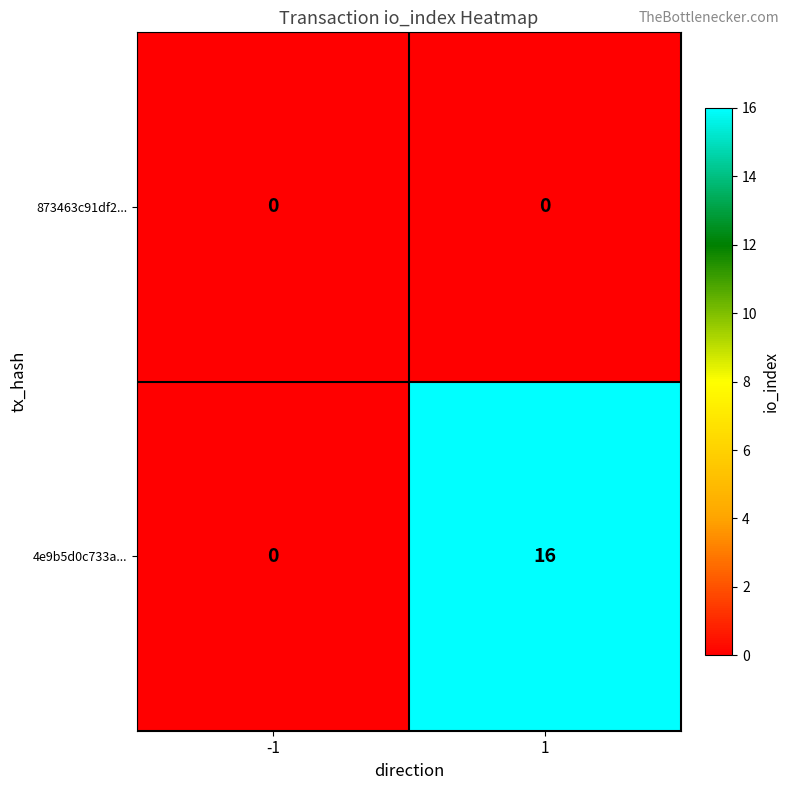

Which series has the largest total across all categories?

4e9b5d0c733a...